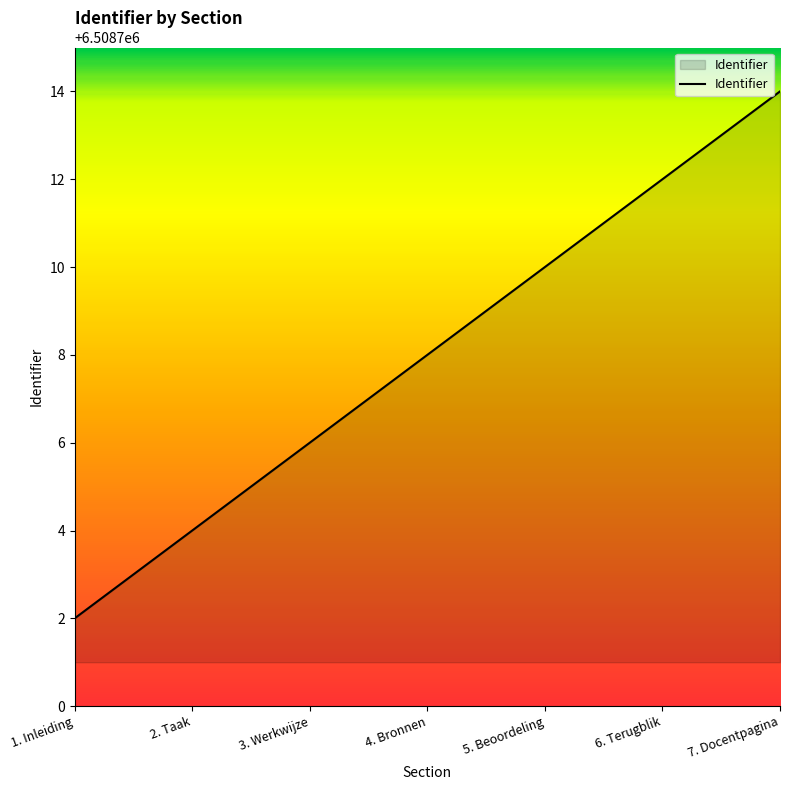

Read the value at 6. Terugblik, to the nearest 5.

6508710